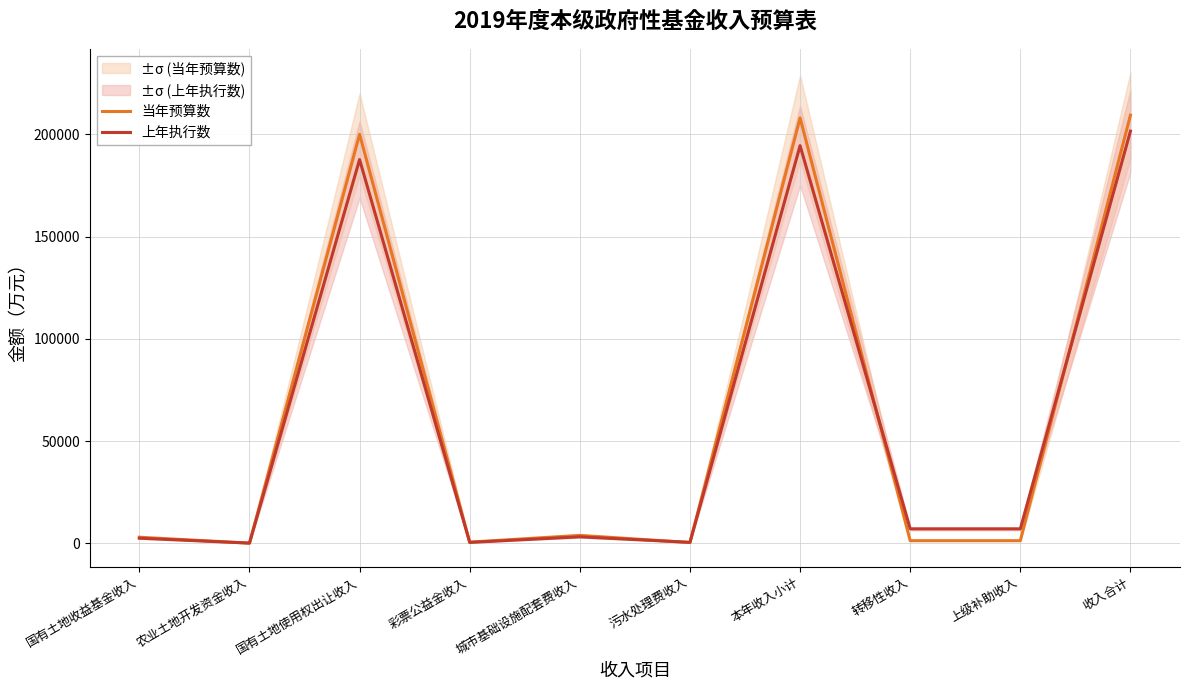

What is the difference between the highest and lowest values at 彩票公益金收入?

129